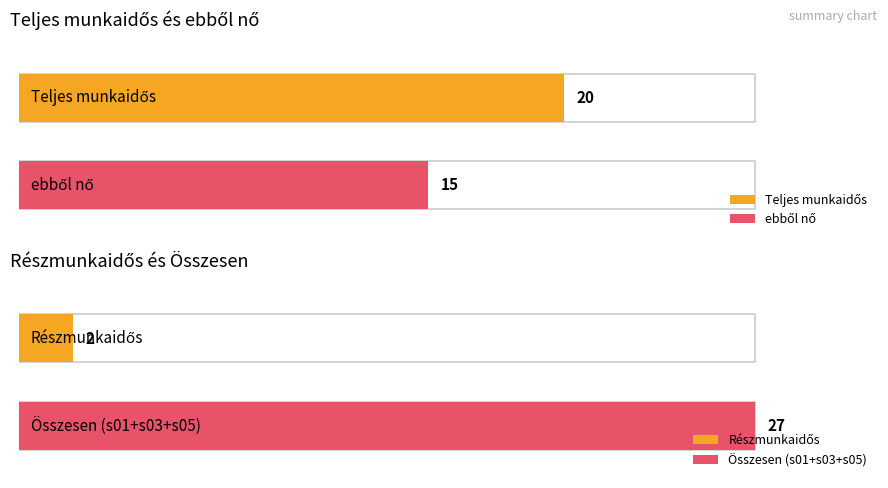

Is the value of Teljes munkaidős at 2 greater than the value of Részmunkaidős at 11?

No